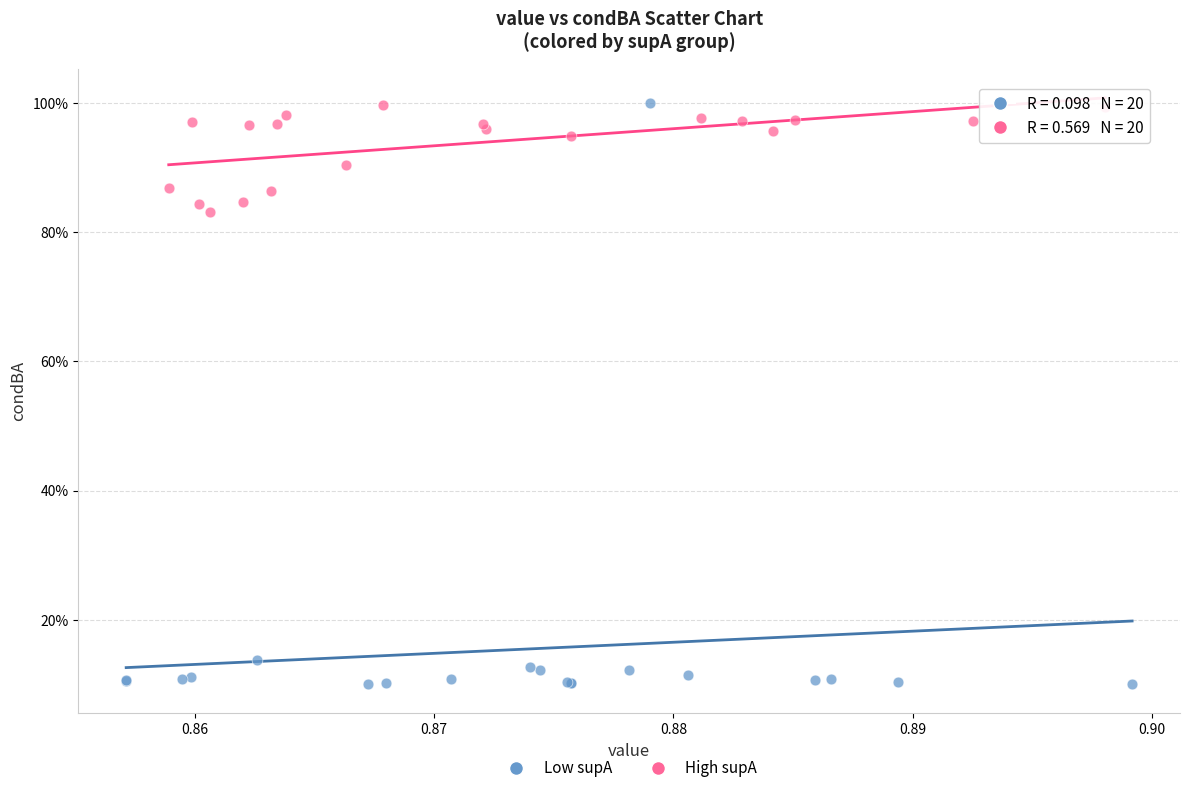

Which series has the largest Y range (max minus min)?

Low supA